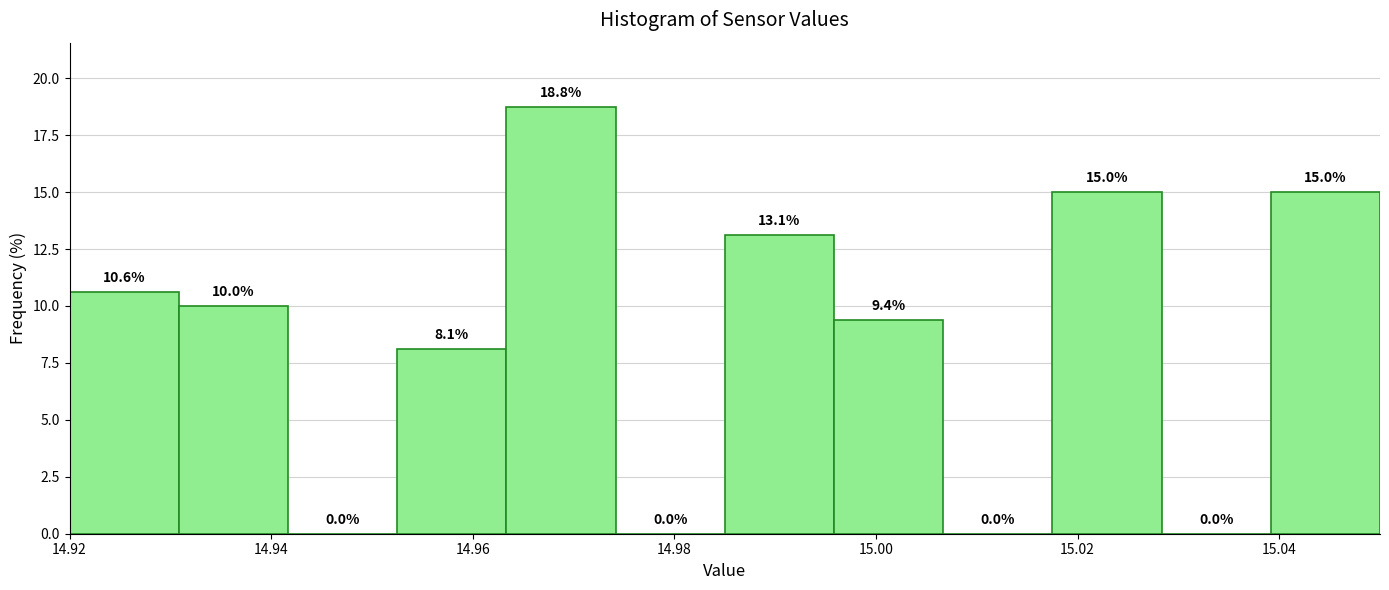

Reading left to right, transcribe this chart: for each bar, give the range it covers on the x-axis and its height. The bar edges are not printed on the chart, so give them approximately, as read against the axis.

14.920 to 14.930: 10.6
14.930 to 14.942: 10.0
14.942 to 14.952: 0.0
14.952 to 14.964: 8.1
14.964 to 14.974: 18.8
14.974 to 14.986: 0.0
14.986 to 14.996: 13.1
14.996 to 15.006: 9.4
15.006 to 15.018: 0.0
15.018 to 15.028: 15.0
15.028 to 15.040: 0.0
15.040 to 15.050: 15.0